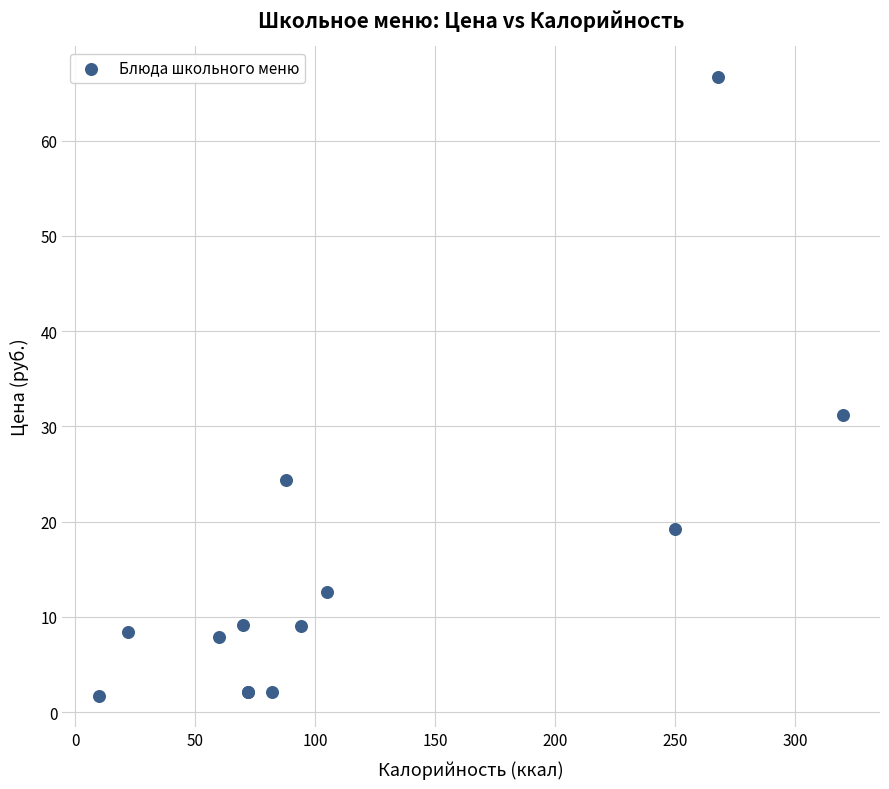

What Y value in the scatter plot is closest to 34?

31.2